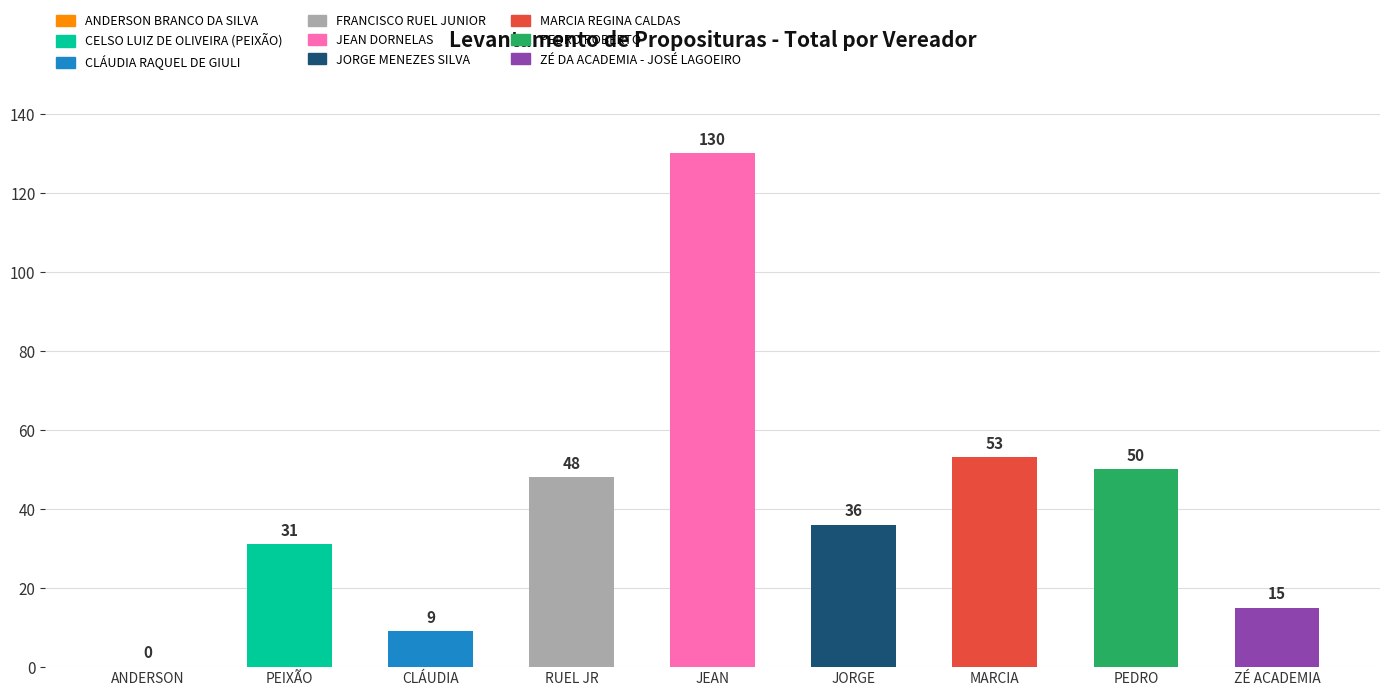

List the labels in order of value, largest first.

JEAN DORNELAS, MARCIA REGINA CALDAS, PEDRO ROBERTO, FRANCISCO RUEL JUNIOR, JORGE MENEZES SILVA, CELSO LUIZ DE OLIVEIRA (PEIXÃO), ZÉ DA ACADEMIA - JOSÉ LAGOEIRO, CLÁUDIA RAQUEL DE GIULI, ANDERSON BRANCO DA SILVA